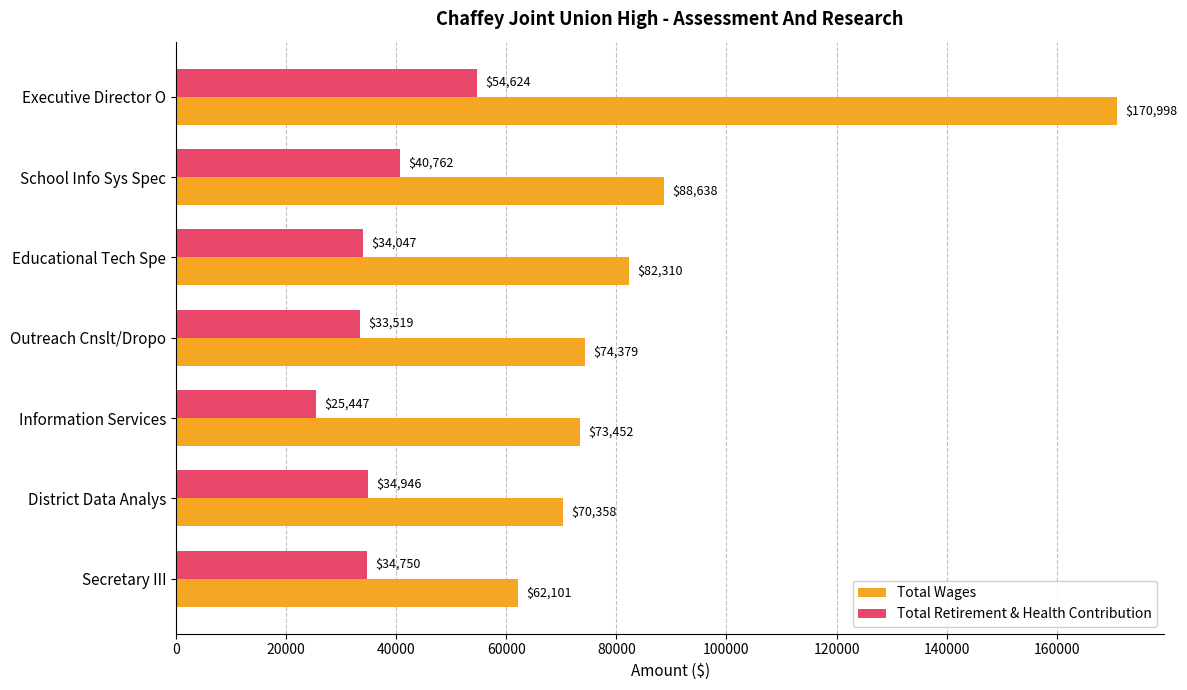

What is the sum of the Total Retirement & Health Contribution values at Outreach Cnslt/Dropo and District Data Analys?

68465